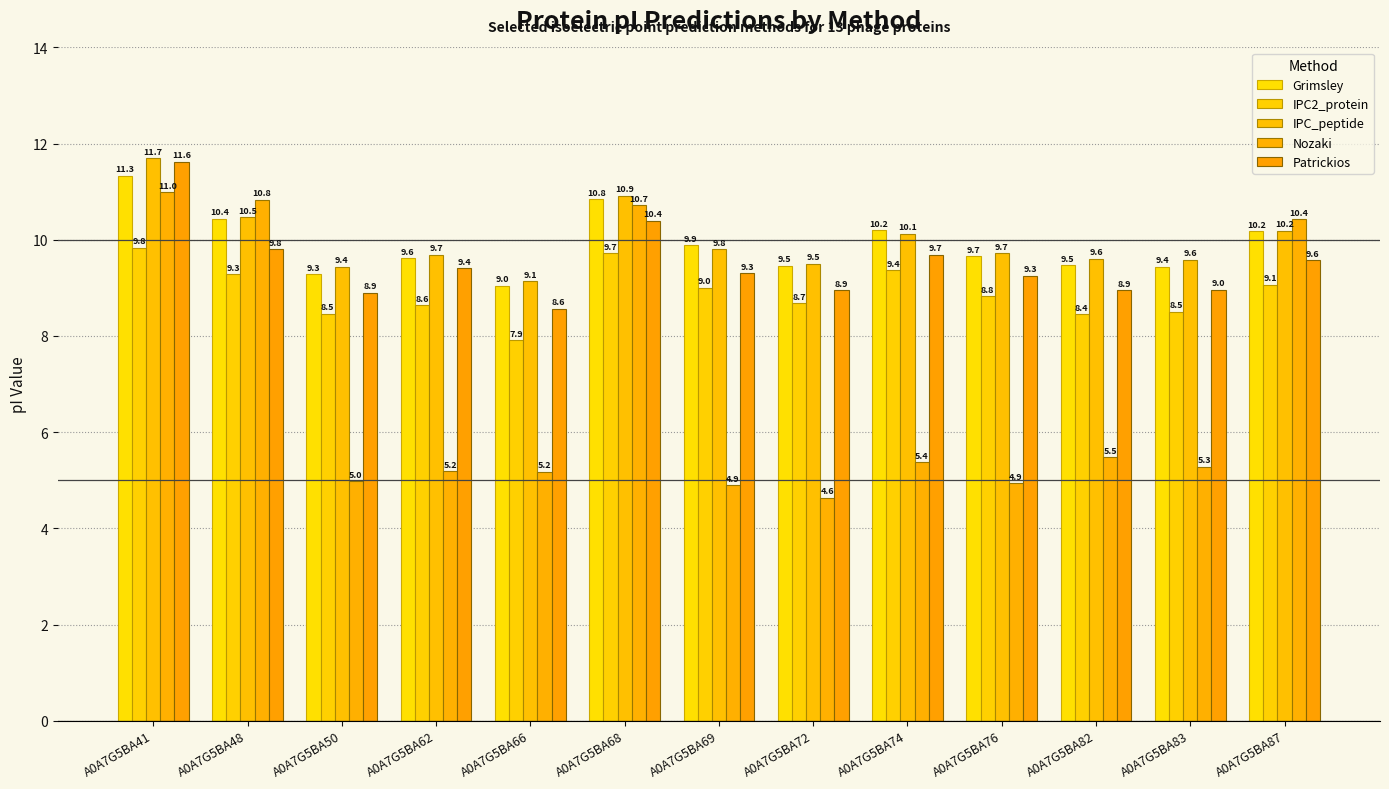

Reading left to right, what are all the values shown in this chart?

Grimsley: 11.3	10.4	9.3	9.6	9.0	10.8	9.9	9.5	10.2	9.7	9.5	9.4	10.2
IPC2_protein: 9.8	9.3	8.5	8.6	7.9	9.7	9.0	8.7	9.4	8.8	8.4	8.5	9.1
IPC_peptide: 11.7	10.5	9.4	9.7	9.1	10.9	9.8	9.5	10.1	9.7	9.6	9.6	10.2
Nozaki: 11.0	10.8	5.0	5.2	5.2	10.7	4.9	4.6	5.4	4.9	5.5	5.3	10.4
Patrickios: 11.6	9.8	8.9	9.4	8.6	10.4	9.3	8.9	9.7	9.3	8.9	9.0	9.6